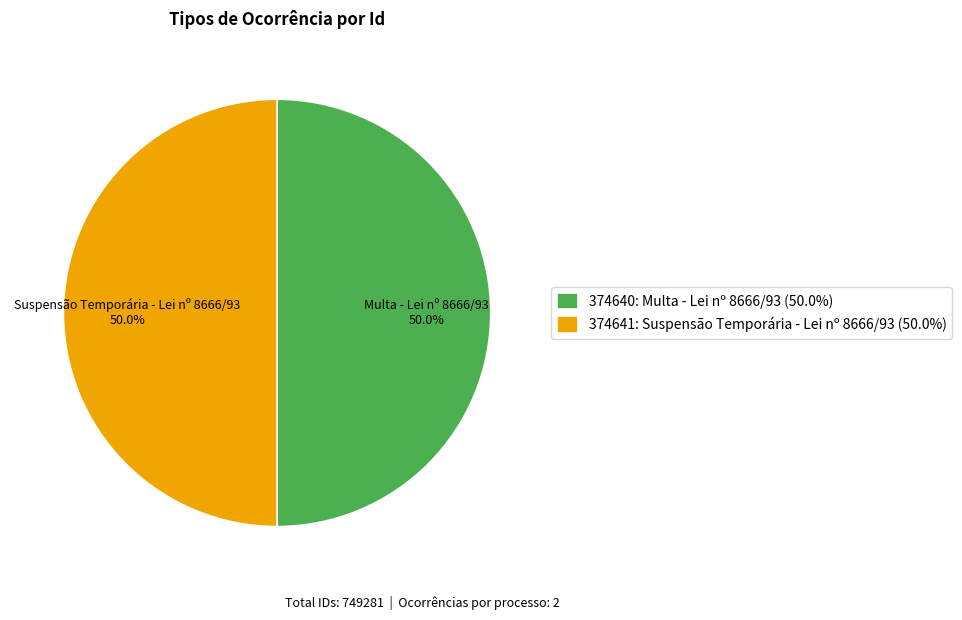

To the nearest percent, what portion does 374640: Multa - Lei nº 8666/93 represent?

50%